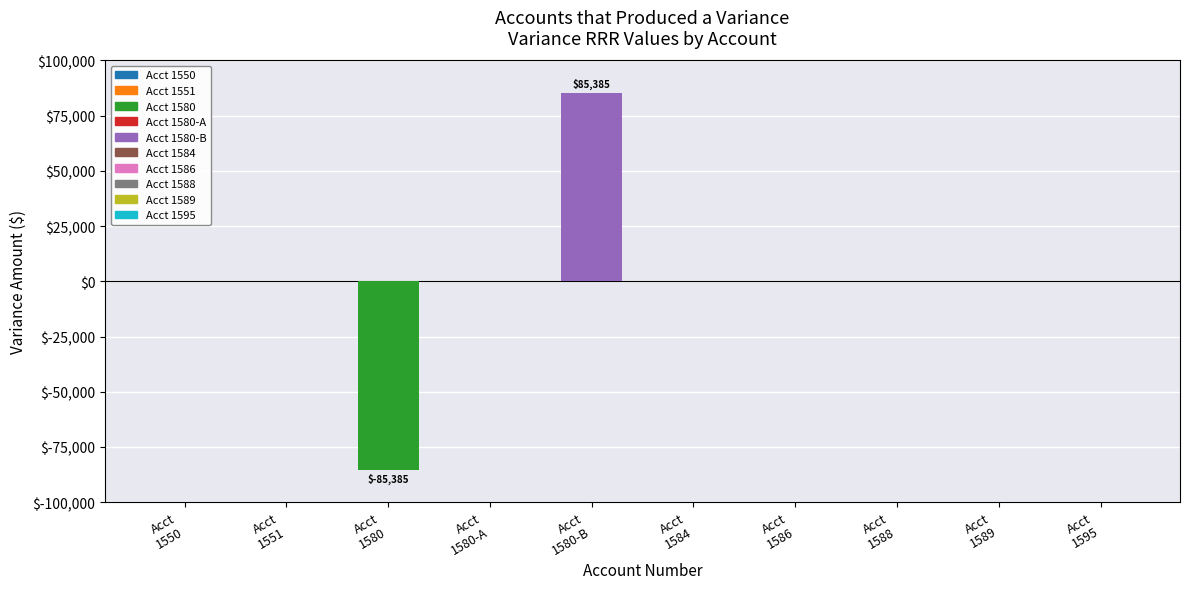

At which category is the sum across all series the highest?

Acct
1580-B